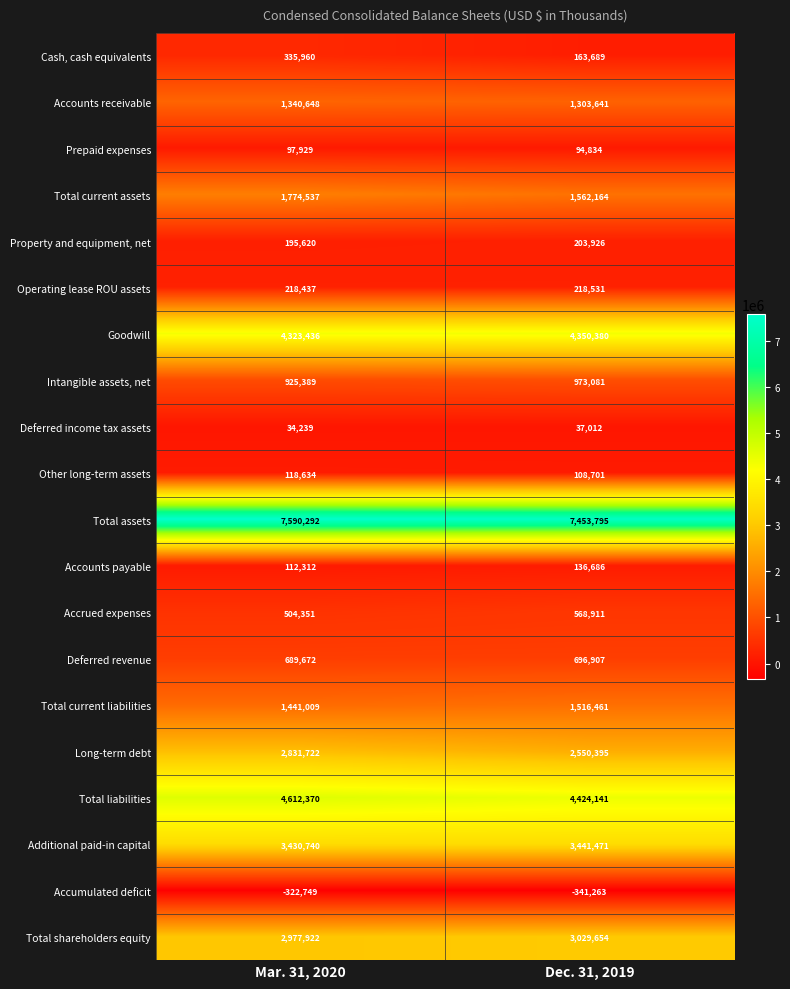

At which label is Accounts receivable closest to 1322144?

Dec. 31, 2019